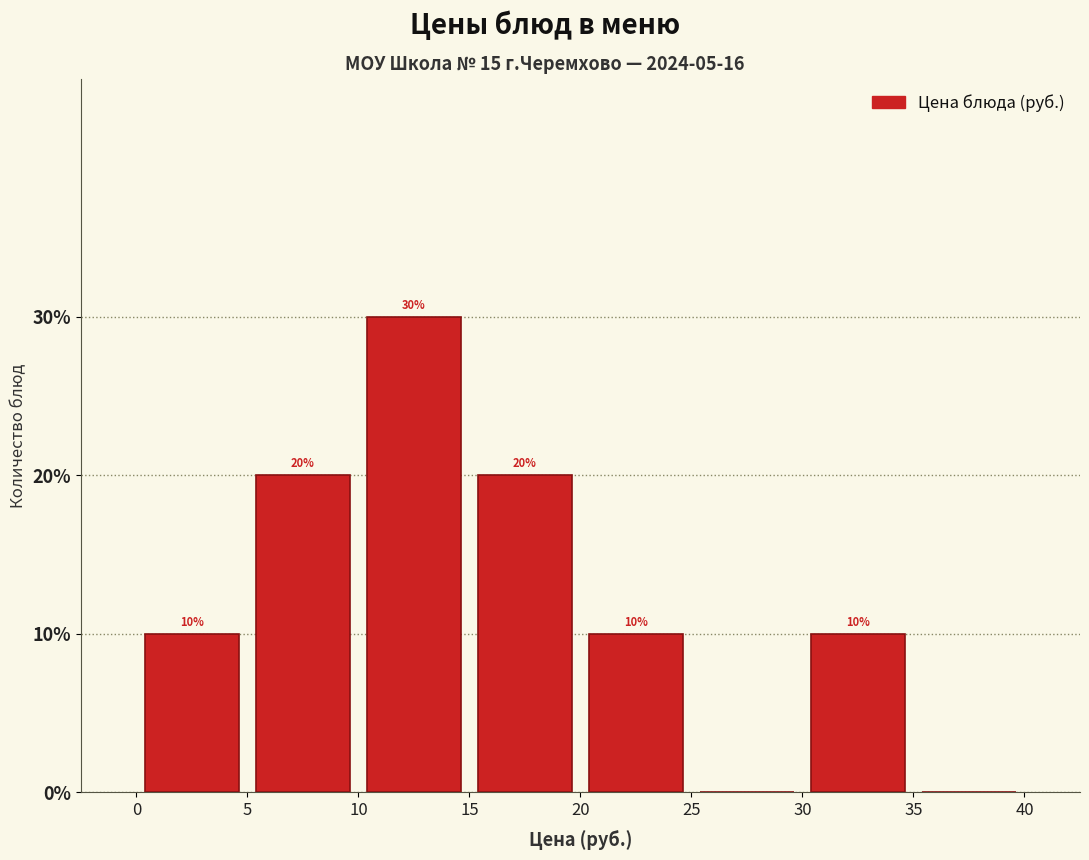

Over which range of the x-axis is the bar tallest?

10 to 15